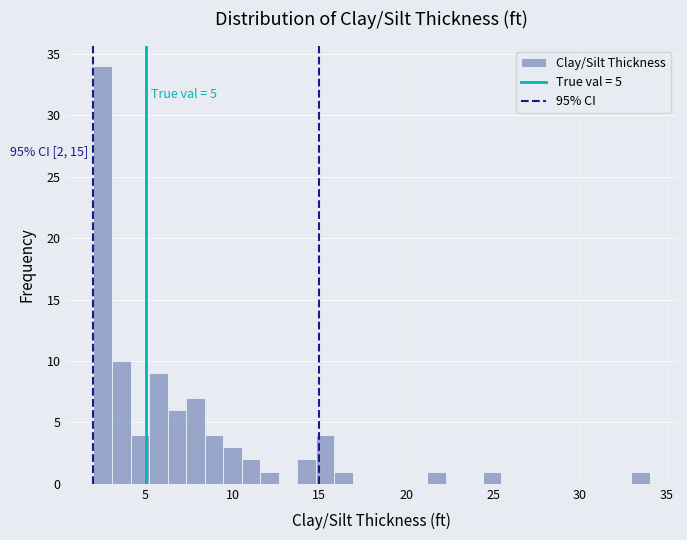

Read against the x-axis, roughly where is the centre of the tallest bar?

2.5